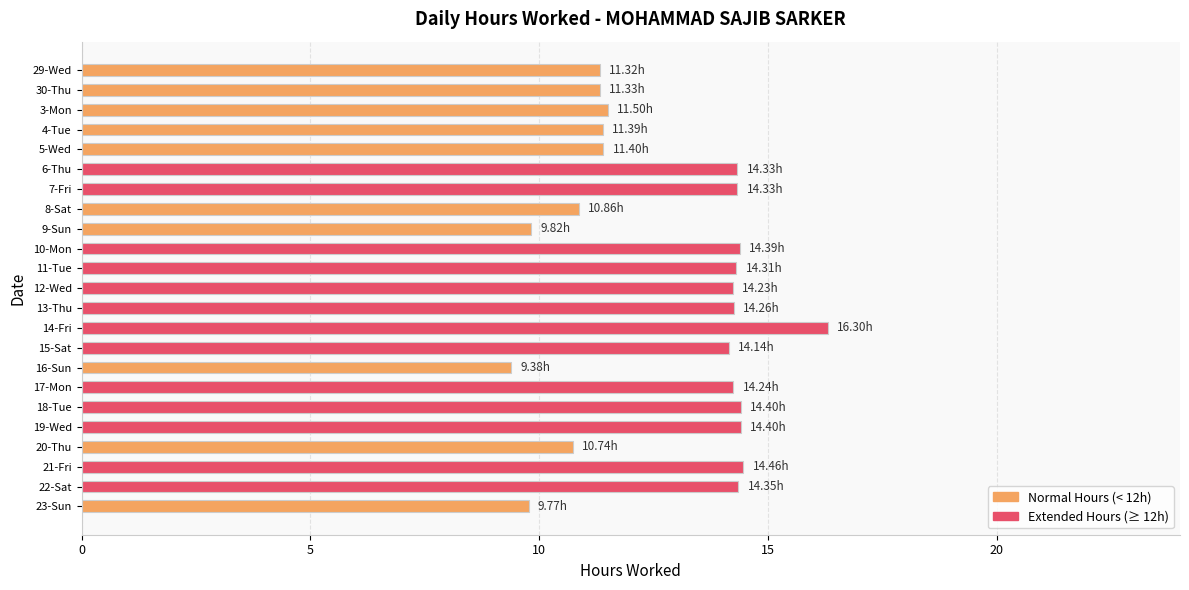

What is the change in value from 7-Fri to 8-Sat?

-3.5